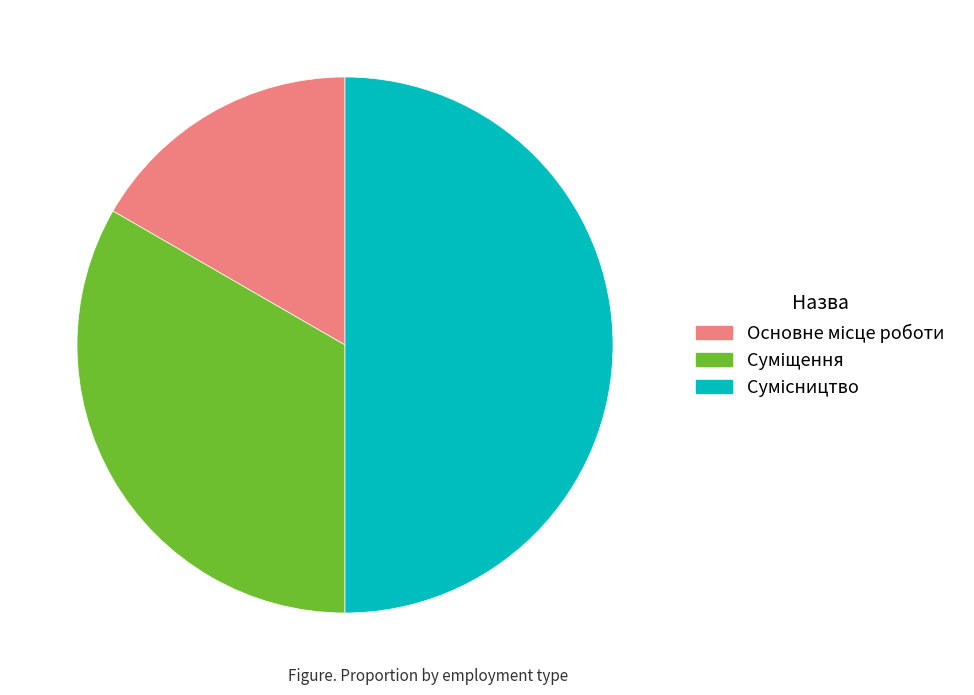

The Сумісництво slice represents 50% of the pie. True or false?

True